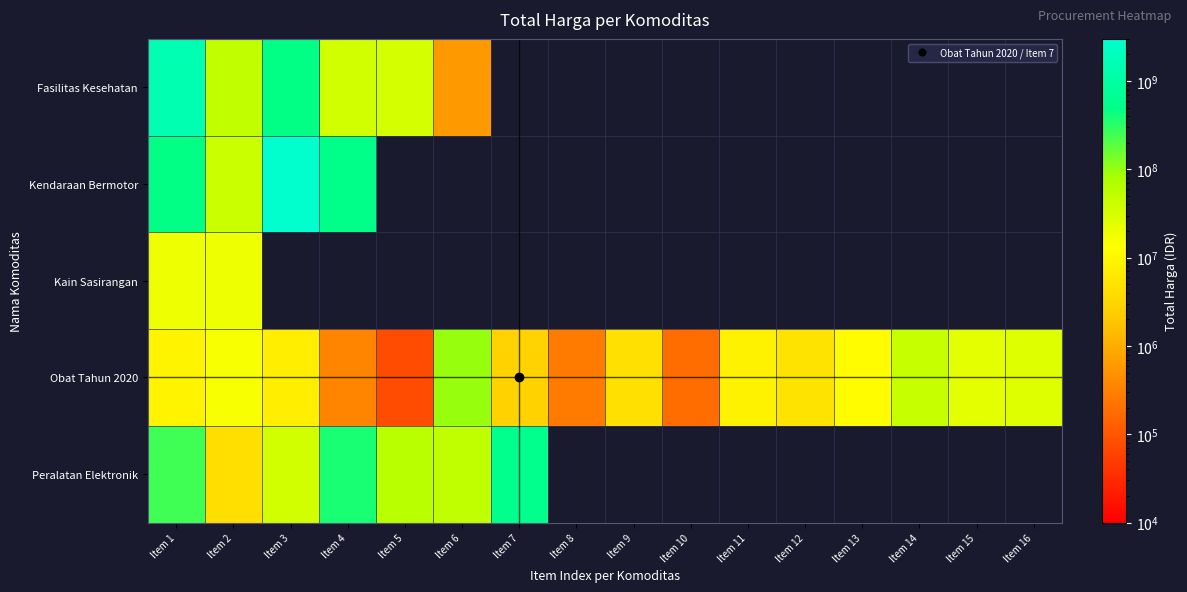

At which label is Fasilitas Kesehatan closest to 713222887?

Item 3